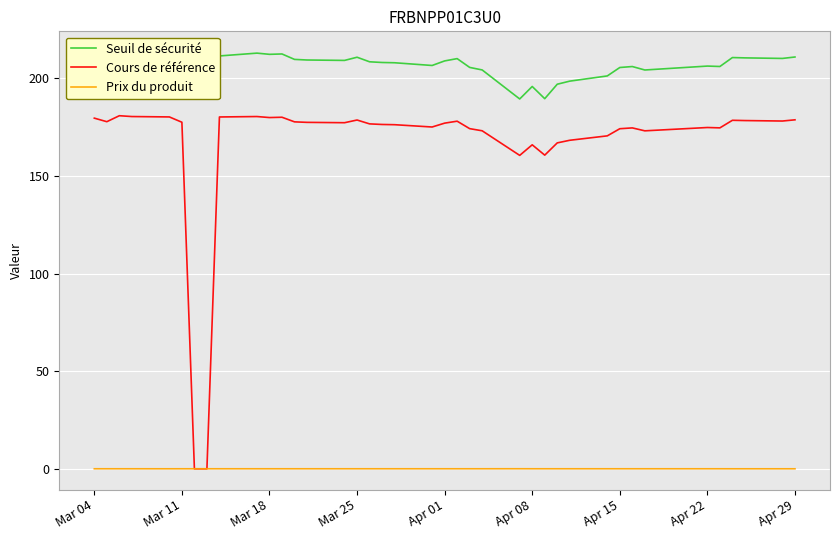

What is the highest value of the Cours de référence series?

180.9